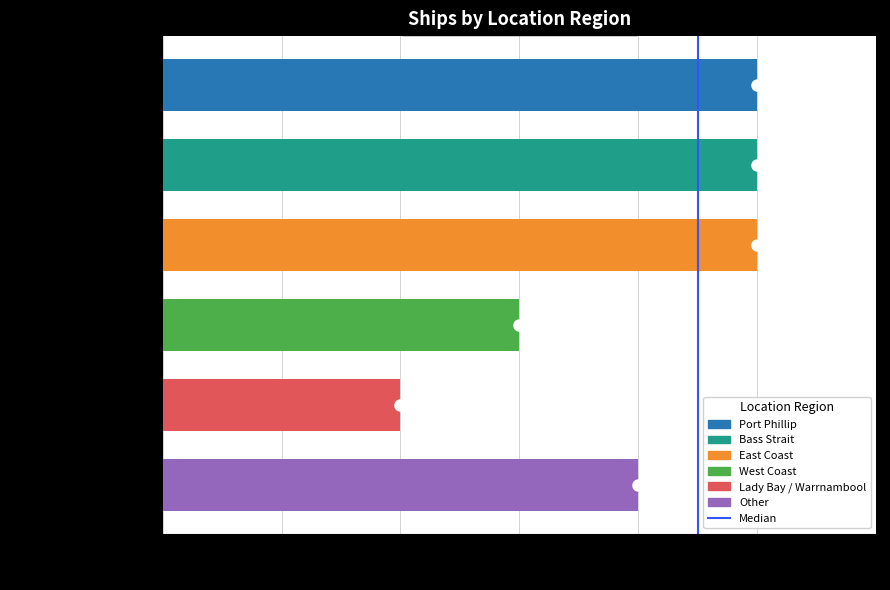

What is the label of the 4th bar from the top?

West Coast